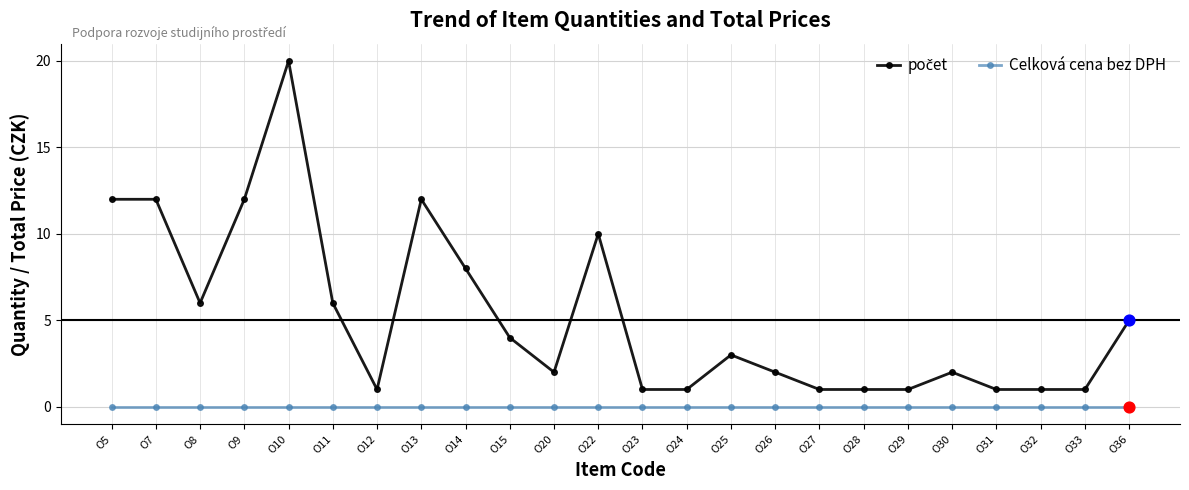

At which category is the sum across all series the highest?

O10